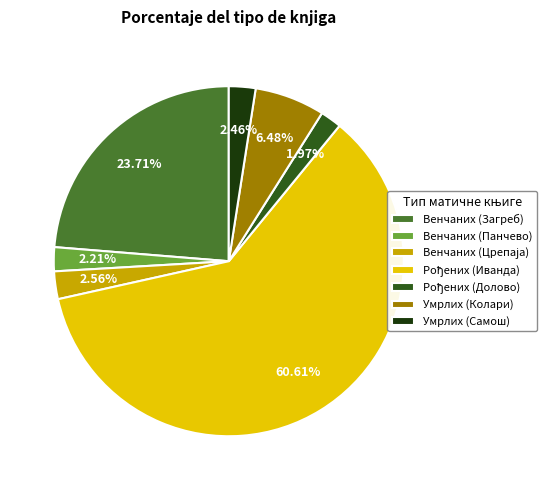

Does any single category account for the majority?

Yes